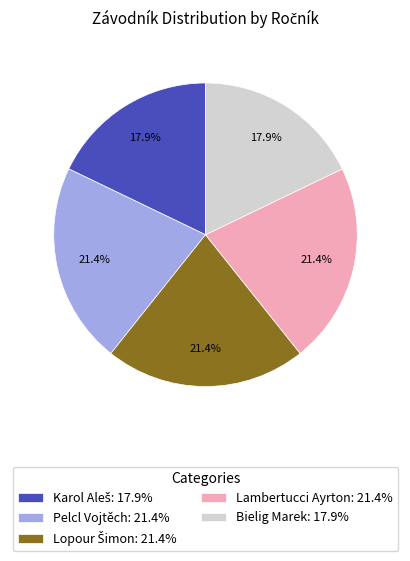

True or false: Lambertucci Ayrton accounts for 21% of the total.

True